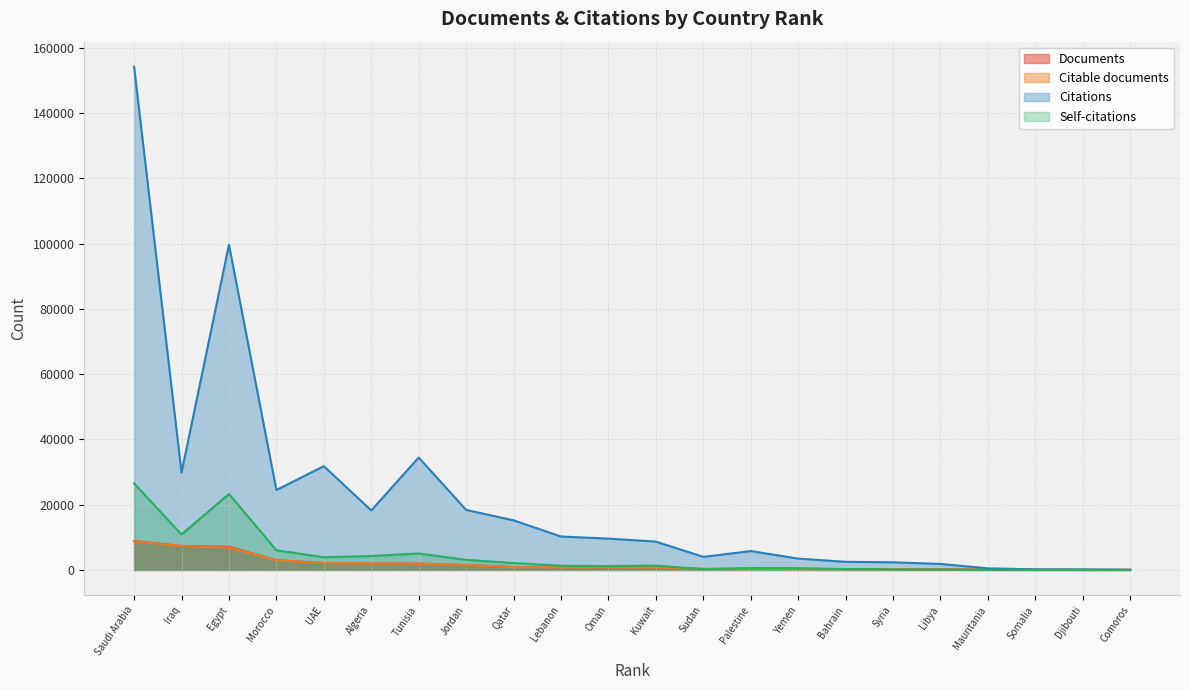

What is the value of the Citations point at the 16th from the left?

2489